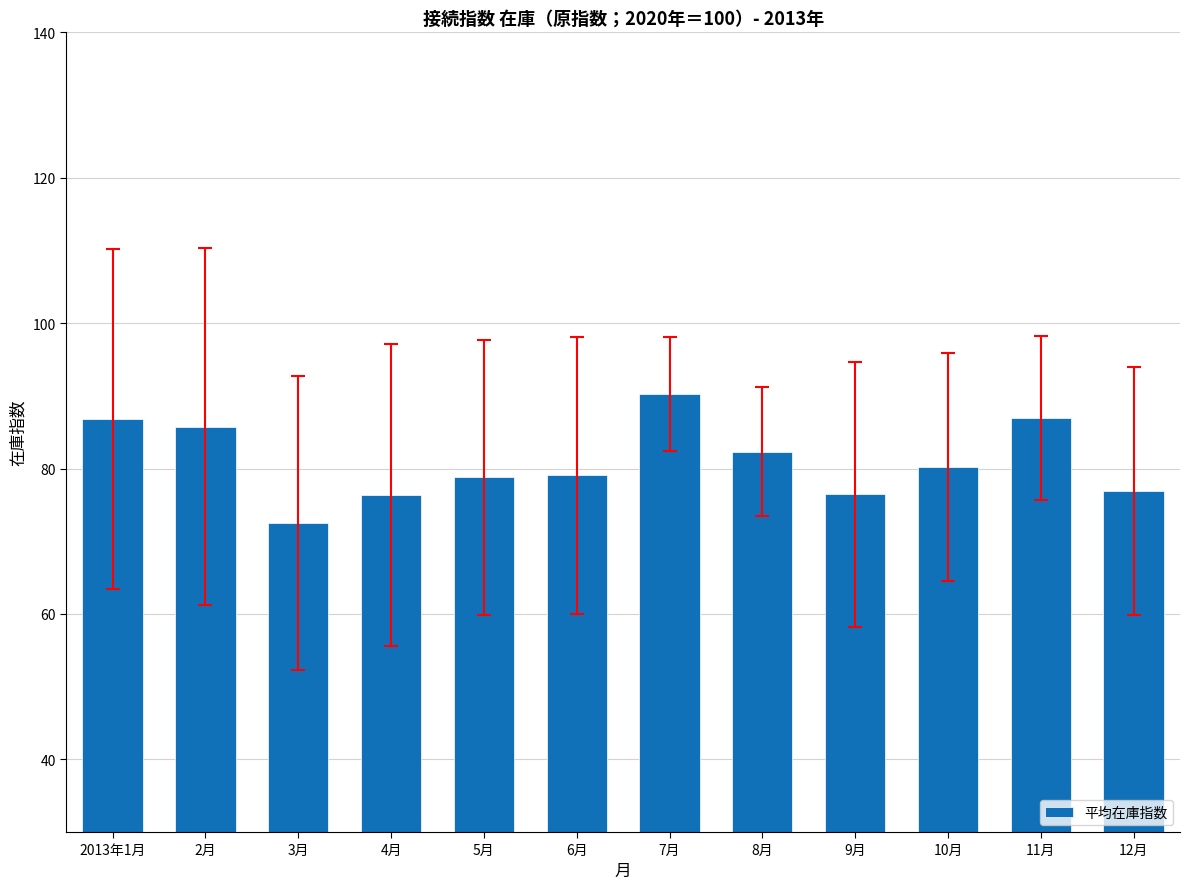

At which category does the chart reach its peak across all series?

7月